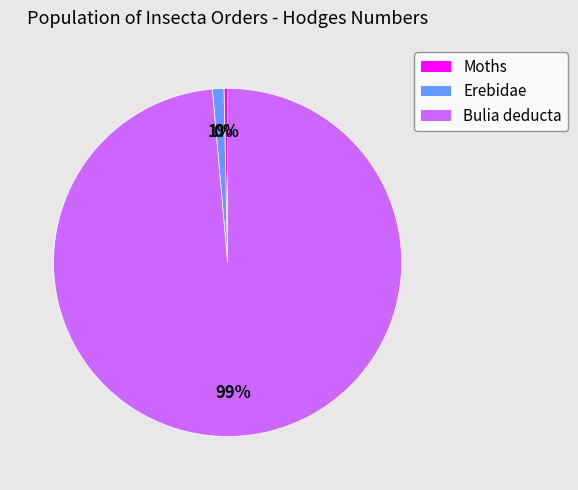

To the nearest percent, what is the average slice percentage?

33%